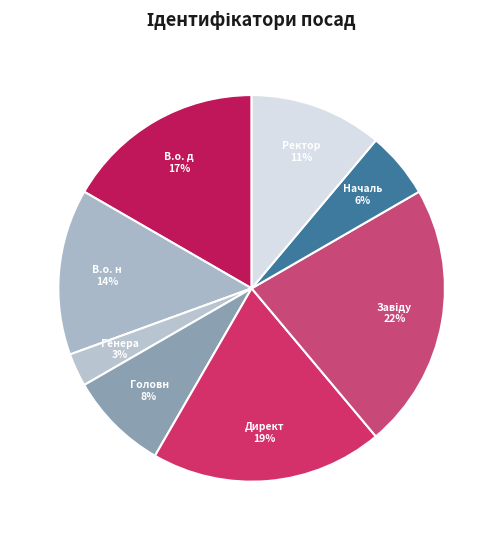

How many segments does this pie chart have?

8